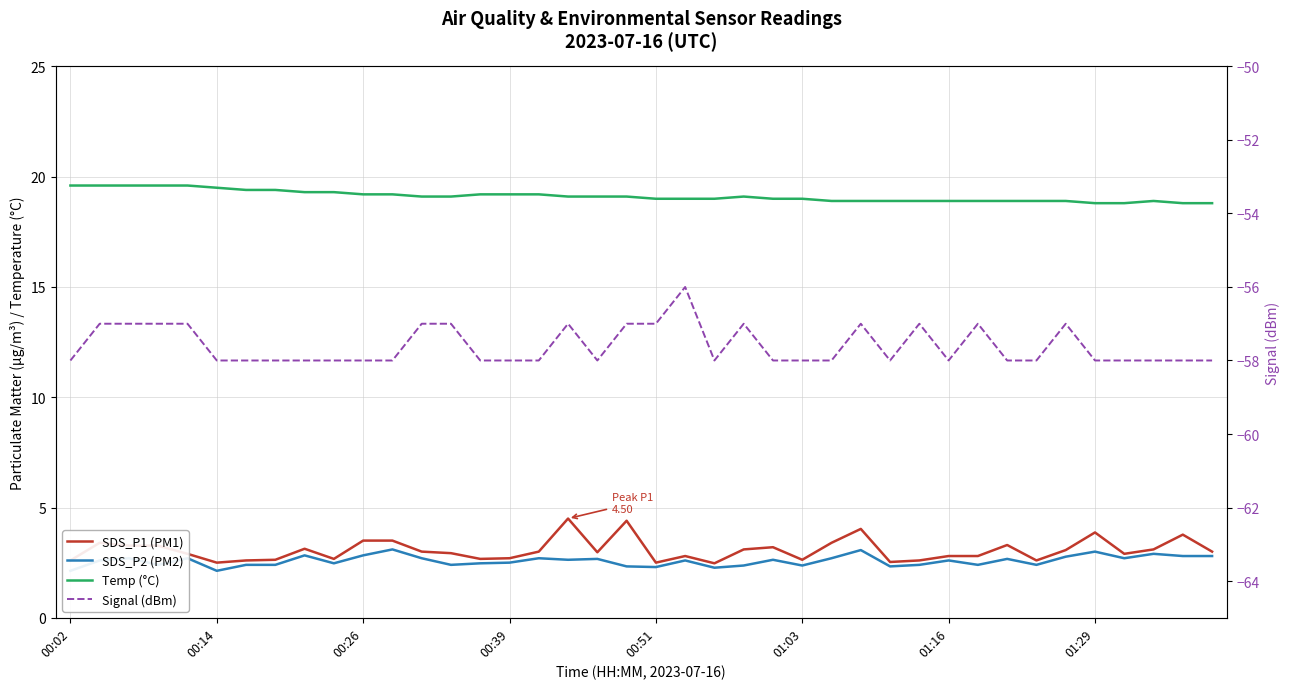

What is the total value across all series at 17?

-30.8